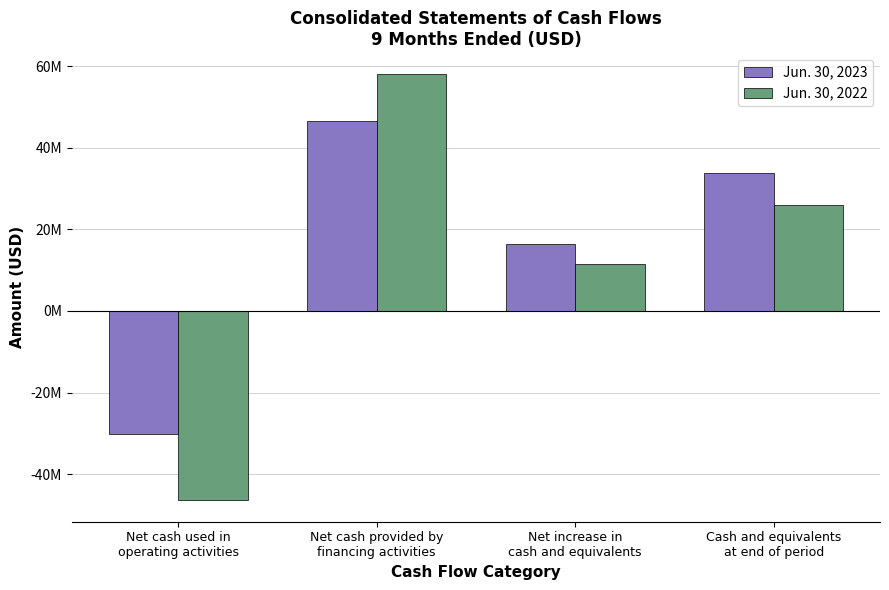

What is the label of the 2nd bar from the right?

Net increase in
cash and equivalents